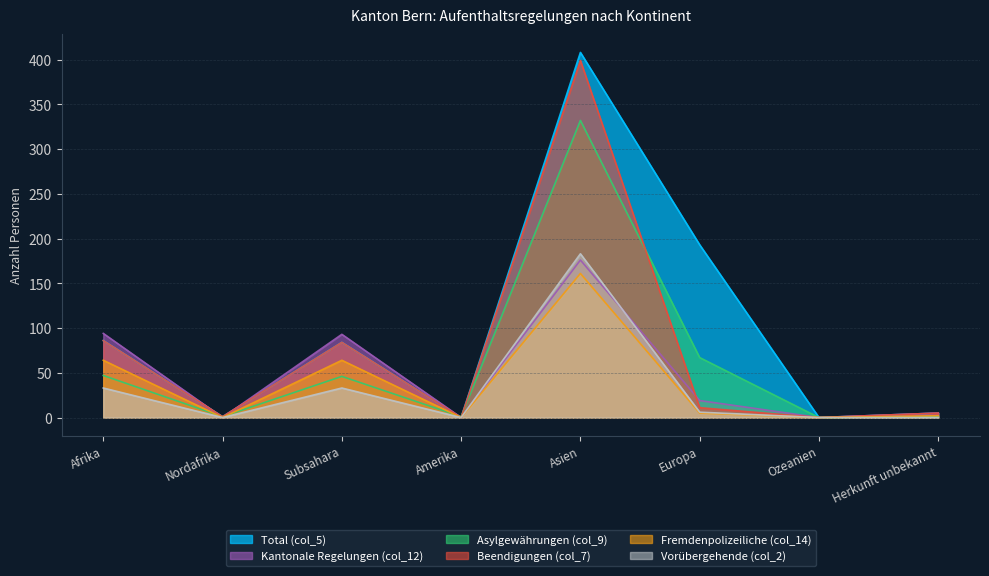

How many values in Asylgewährungen (col_9) are above zero?

7